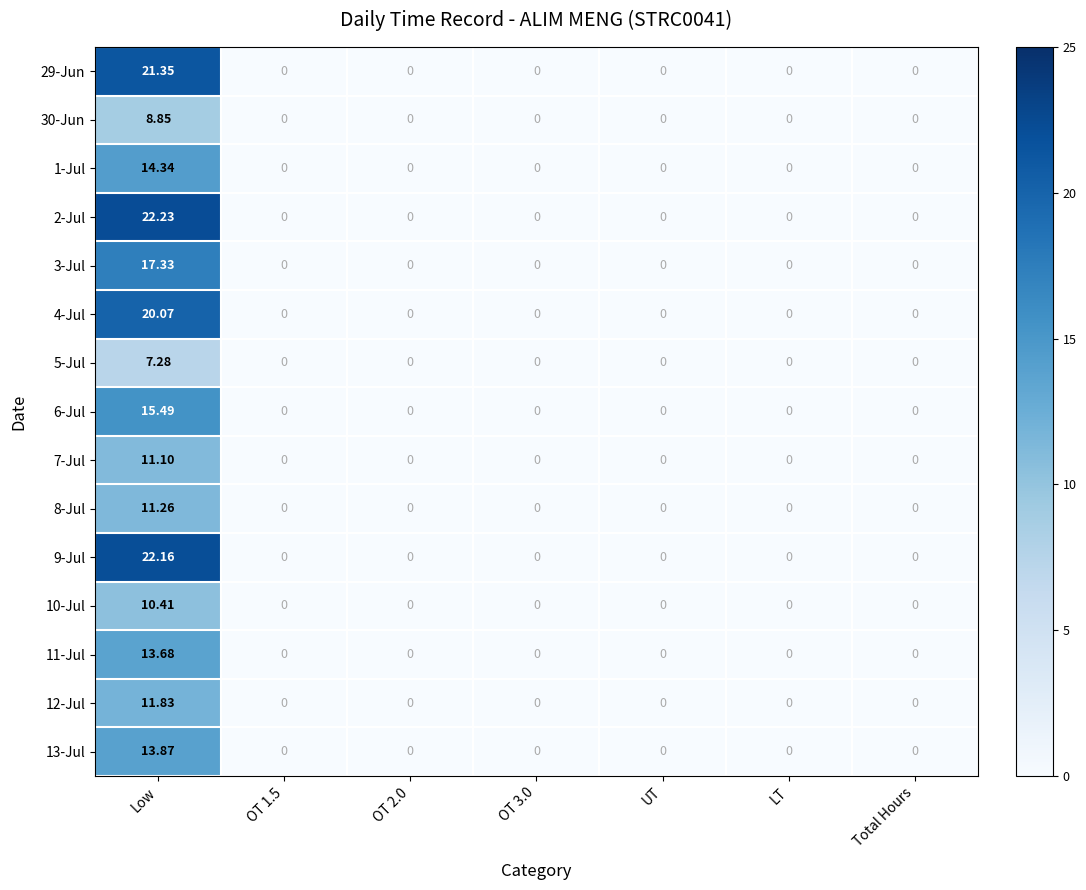

Is the value of 10-Jul at OT 3.0 greater than the value of 7-Jul at Low?

No